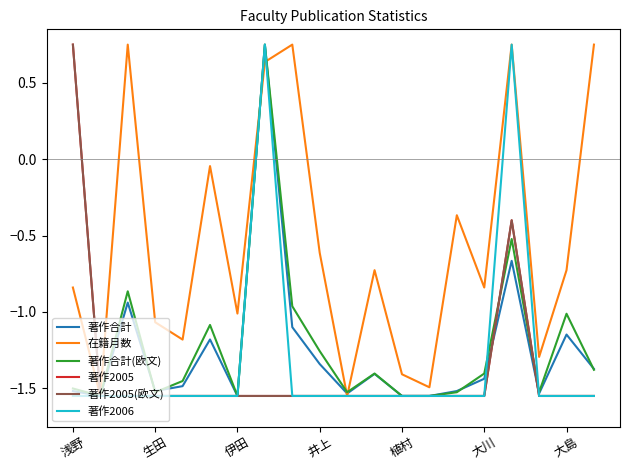

List the series in order of their peak value, lowest first.

著作合計, 在籍月数, 著作合計(欧文), 著作2005, 著作2005(欧文), 著作2006